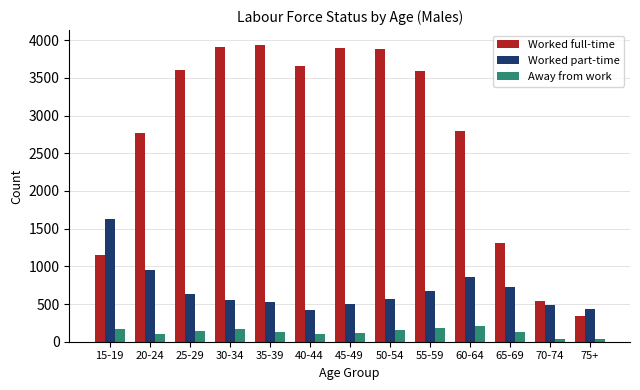

Where does the Worked full-time series first go above 3590?

25-29